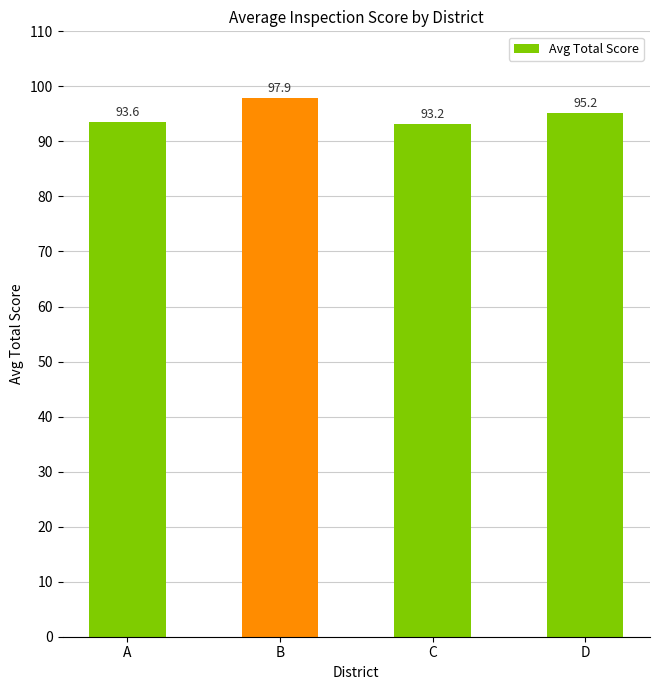

What is the sum of all values?

379.9